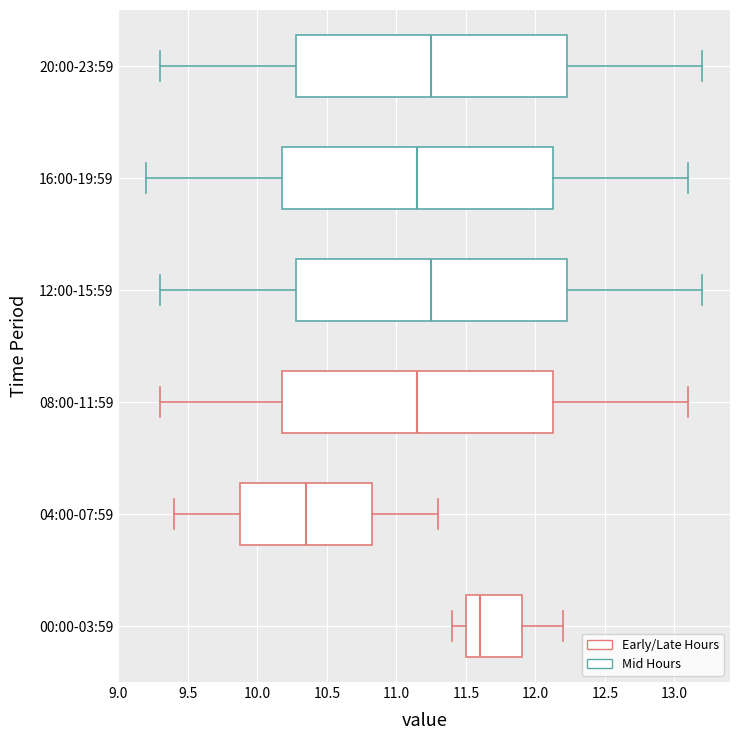

Reading bottom to top, read every box against the x-axis: the position of its median line, the range the box covers, and the ends of its whiskers. The values are not printed on the chart, so give them approximately, as read against the axis.

00:00-03:59: median 11.60, box 11.50 to 11.90, whiskers 11.40 to 12.20
04:00-07:59: median 10.35, box 9.90 to 10.85, whiskers 9.40 to 11.30
08:00-11:59: median 11.15, box 10.20 to 12.15, whiskers 9.30 to 13.10
12:00-15:59: median 11.25, box 10.30 to 12.25, whiskers 9.30 to 13.20
16:00-19:59: median 11.15, box 10.20 to 12.15, whiskers 9.20 to 13.10
20:00-23:59: median 11.25, box 10.30 to 12.25, whiskers 9.30 to 13.20